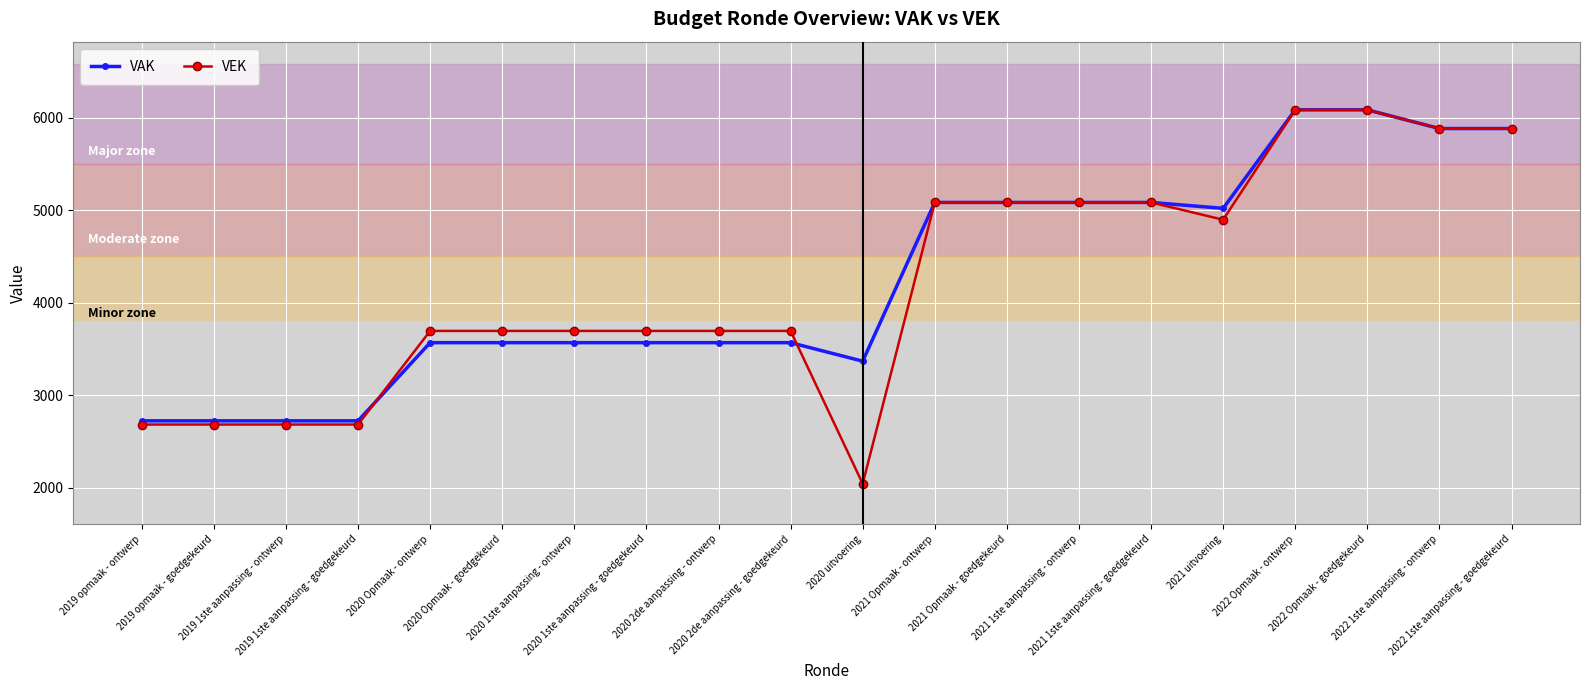

What is the greatest value displayed?

6085